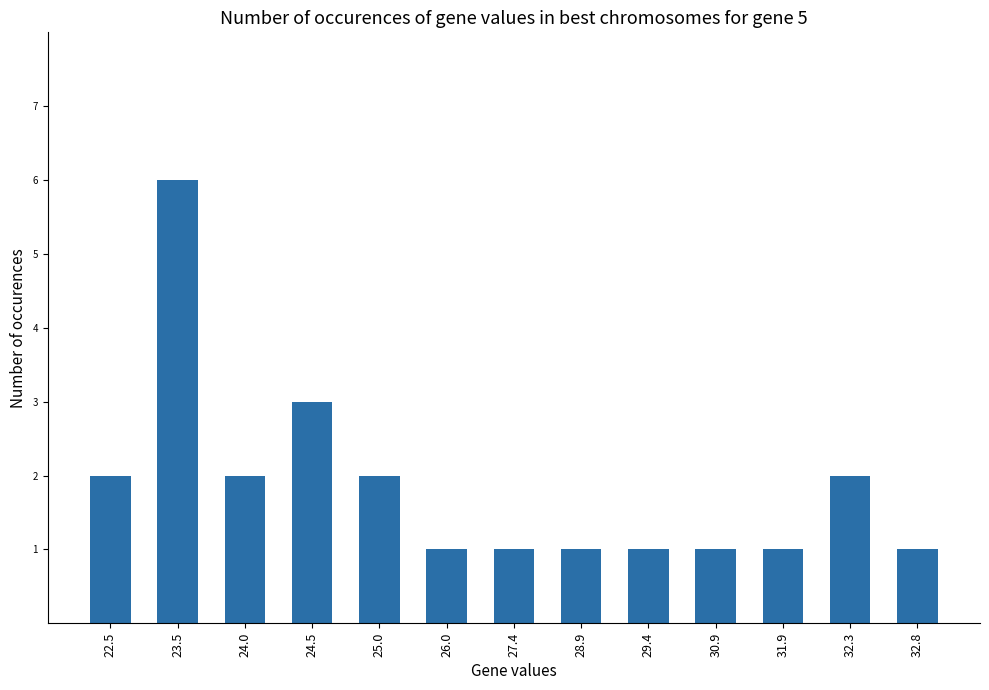

Reading left to right, extract all data points from this chart.

2	6	2	3	2	1	1	1	1	1	1	2	1